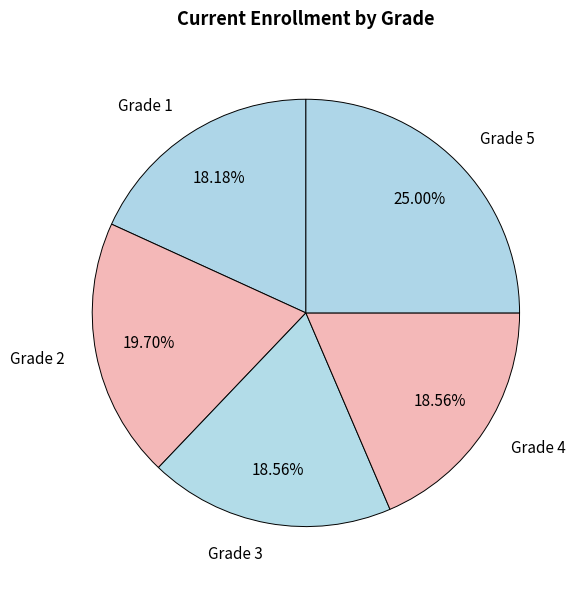

Does Grade 3 account for over 50% of the chart?

No